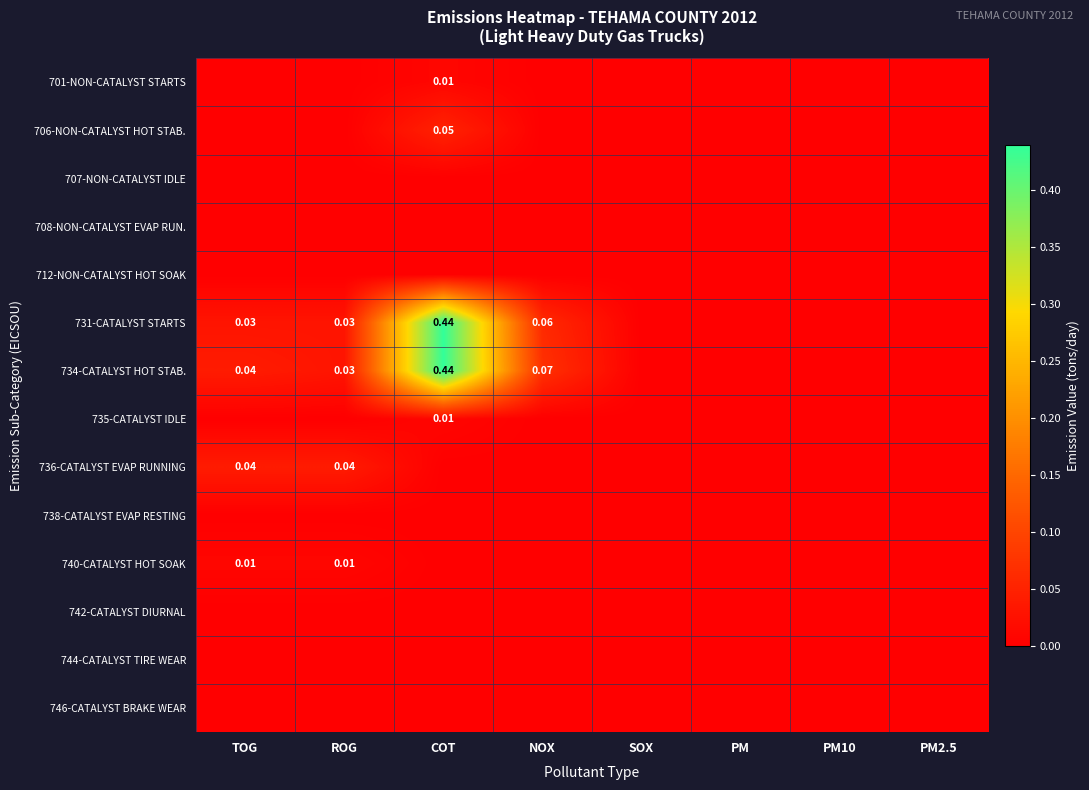

Which series has the largest range (max minus min)?

731-CATALYST STARTS